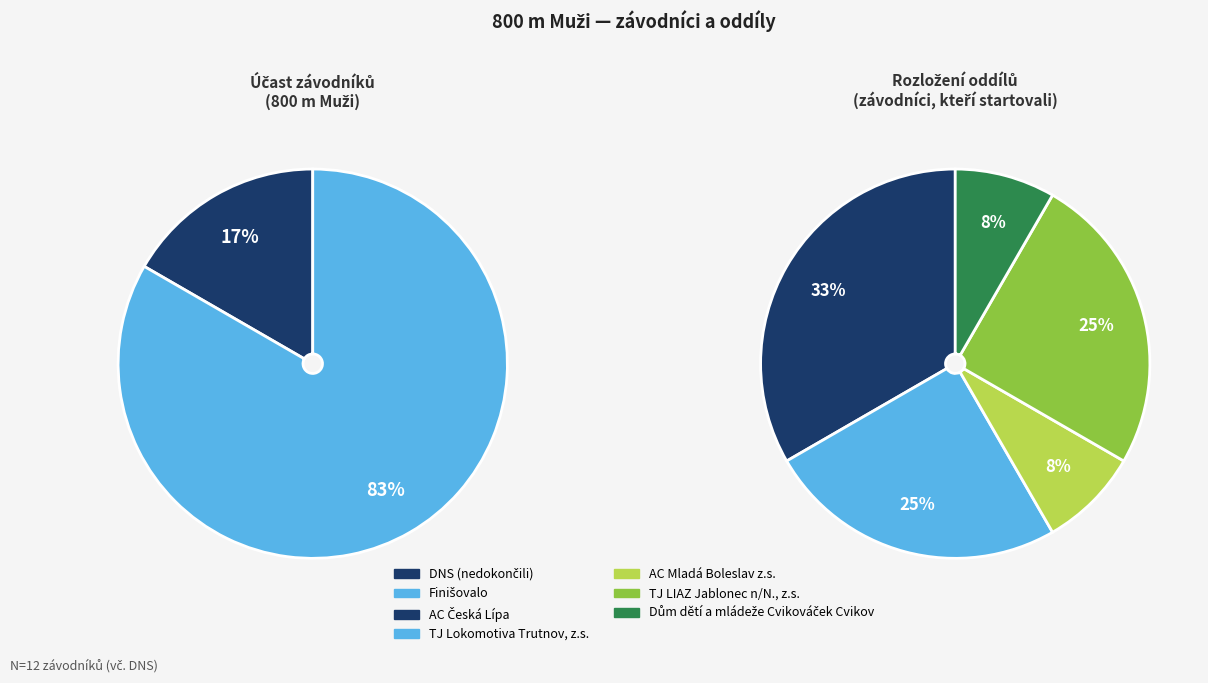

What is the change in value from TJ LIAZ Jablonec n/N., z.s. to Dům dětí a mládeže Cvikováček Cvikov?

-2